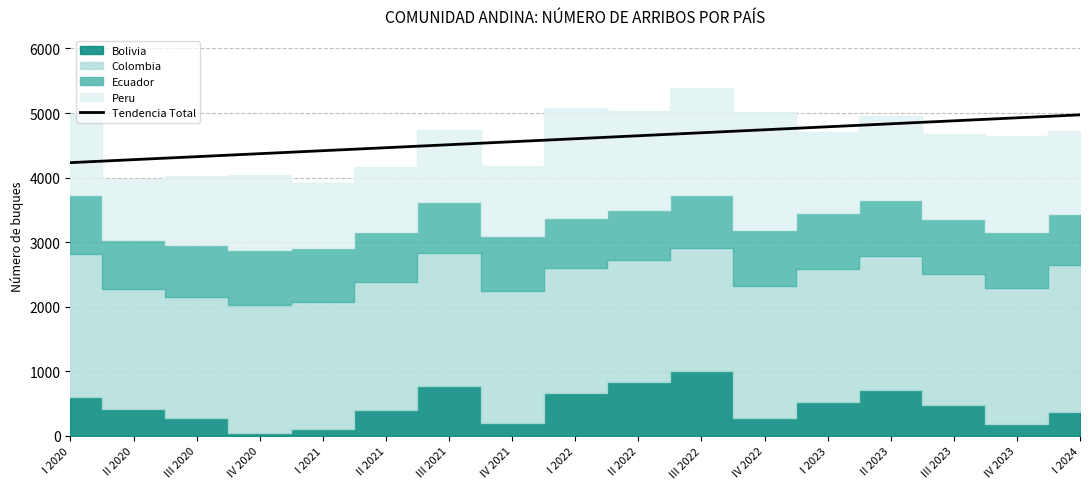

Does the chart display data point markers on the line(s)?

No